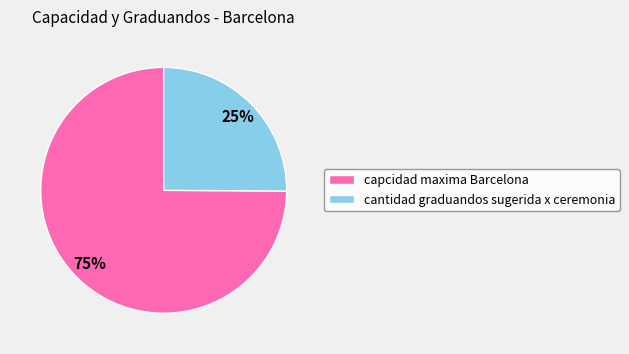

Between capcidad maxima Barcelona and cantidad graduandos sugerida x ceremonia, which is larger?

capcidad maxima Barcelona